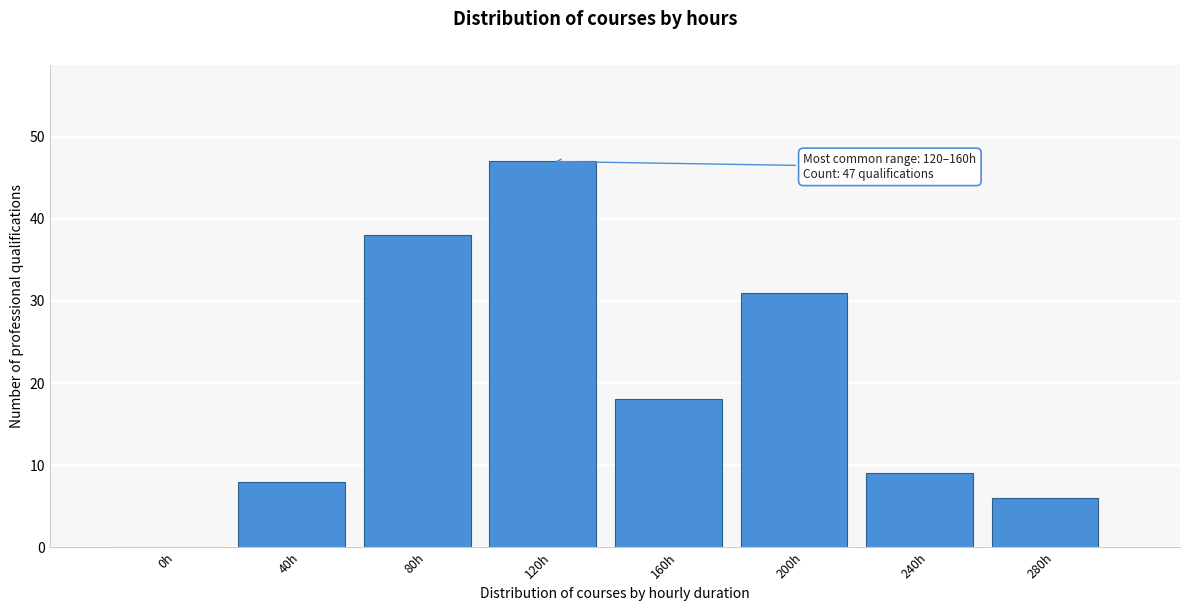

Reading right to left, transcribe all the data shown in this chart.

280h=6	240h=9	200h=31	160h=18	120h=47	80h=38	40h=8	0h=0